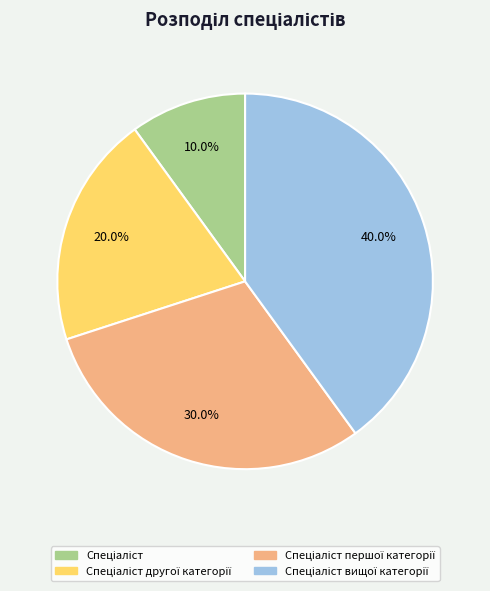

Combined, do Спеціаліст вищої категорії and Спеціаліст другої категорії account for over 50%?

Yes